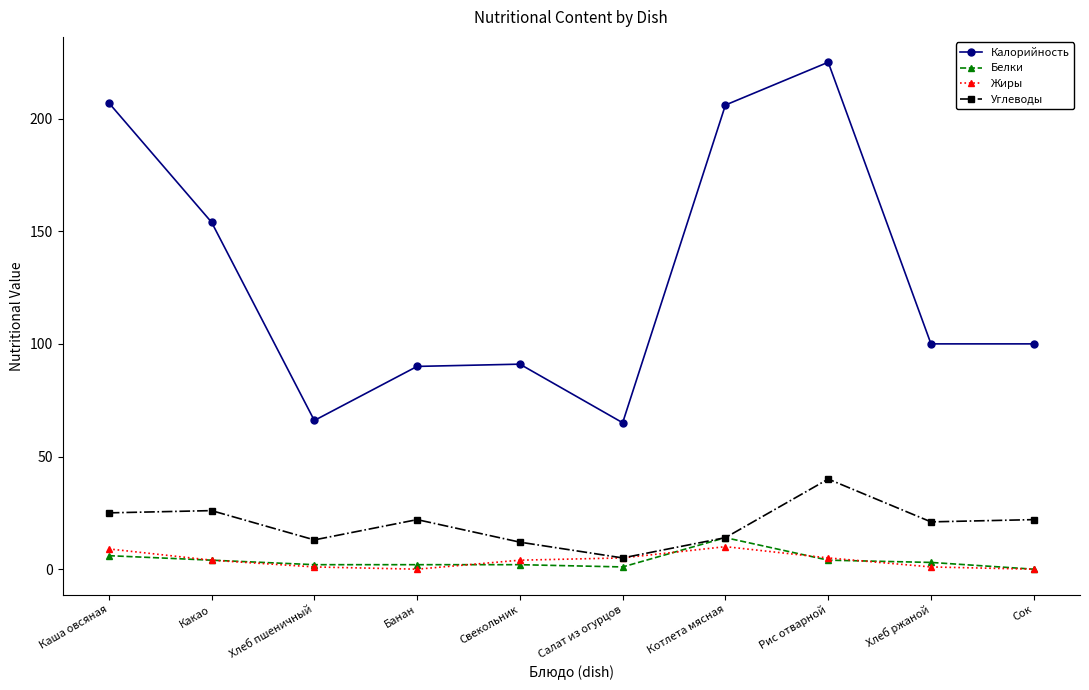

Which category has the highest value in the Белки series?

Котлета мясная